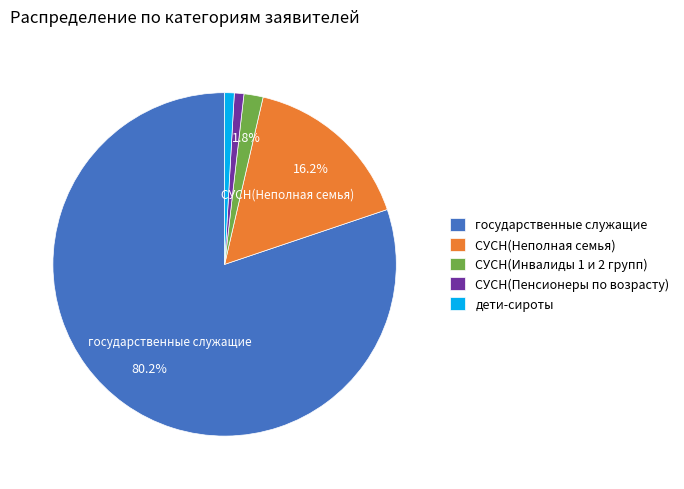

Which slice is the largest?

государственные служащие